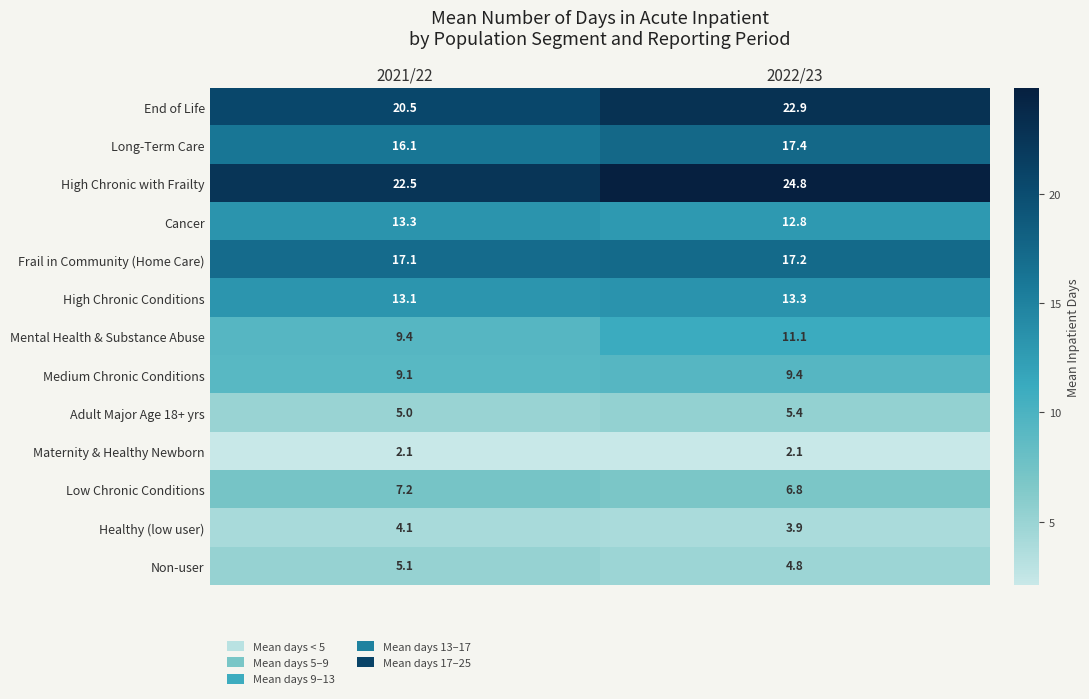

At which category is the sum across all series the highest?

2022/23